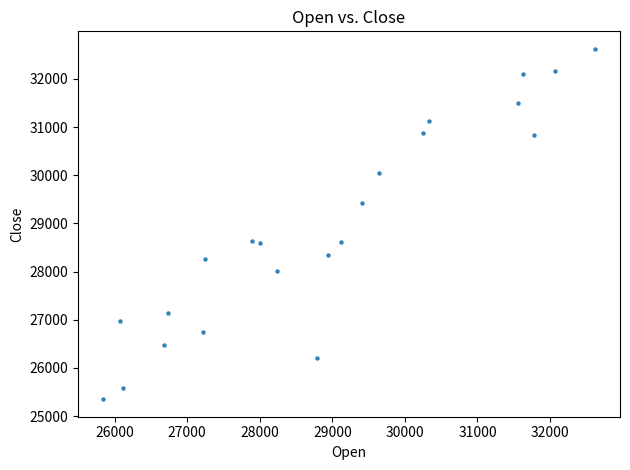

What is the range of Y values (max minus min)?

7275